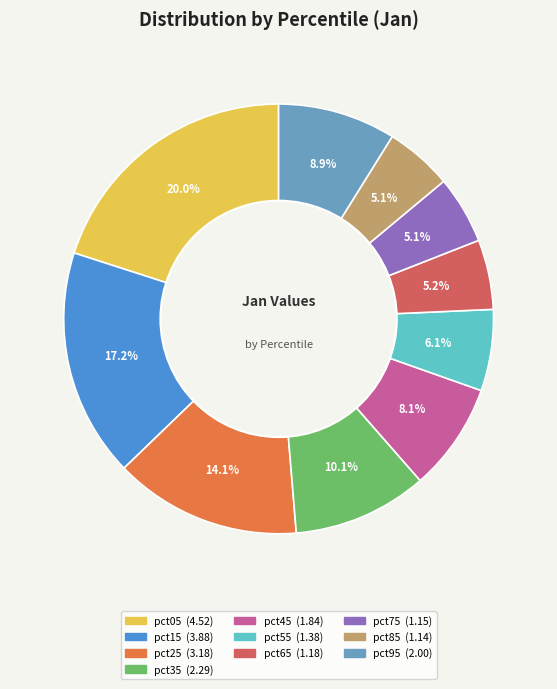

Do pct65 and pct05 together represent more than half of the pie?

No